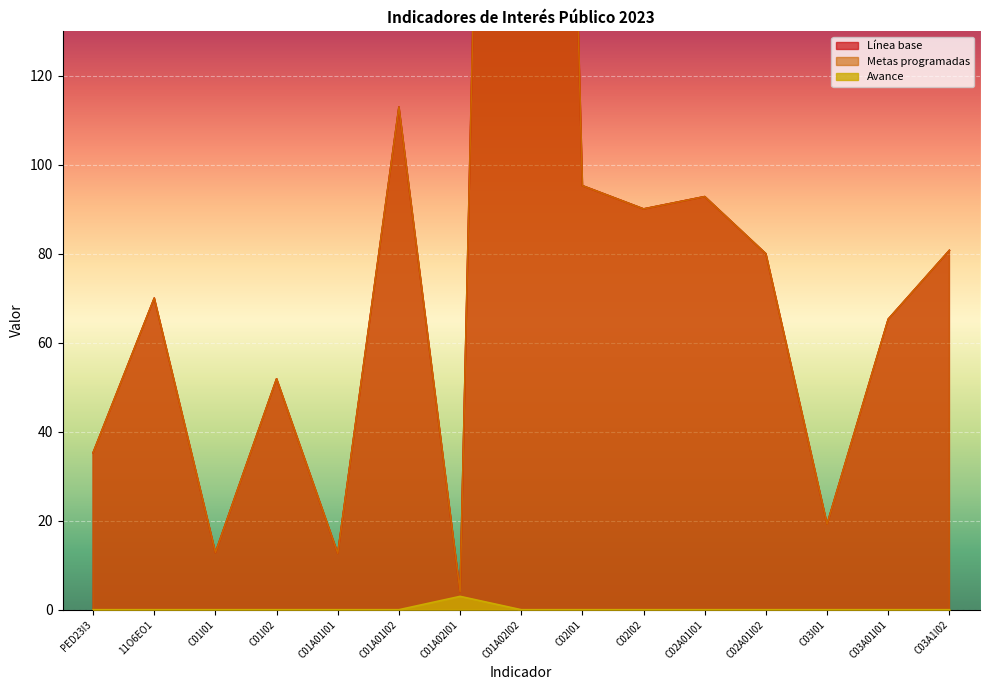

Reading left to right, extract all data points from this chart.

Línea base: 35.3	70.0	12.8	51.9	12.7	113.0	4.0	614.0	95.3	90.1	92.9	80.0	19.2	65.3	80.8
Metas programadas: 35.3	70.0	12.8	51.9	12.7	113.0	4.0	614.0	95.3	90.1	92.9	80.0	19.2	65.3	80.8
Avance: 0.0	0.0	0.0	0.0	0.0	0.0	3.0	0.0	0.0	0.0	0.0	0.0	0.0	0.0	0.0